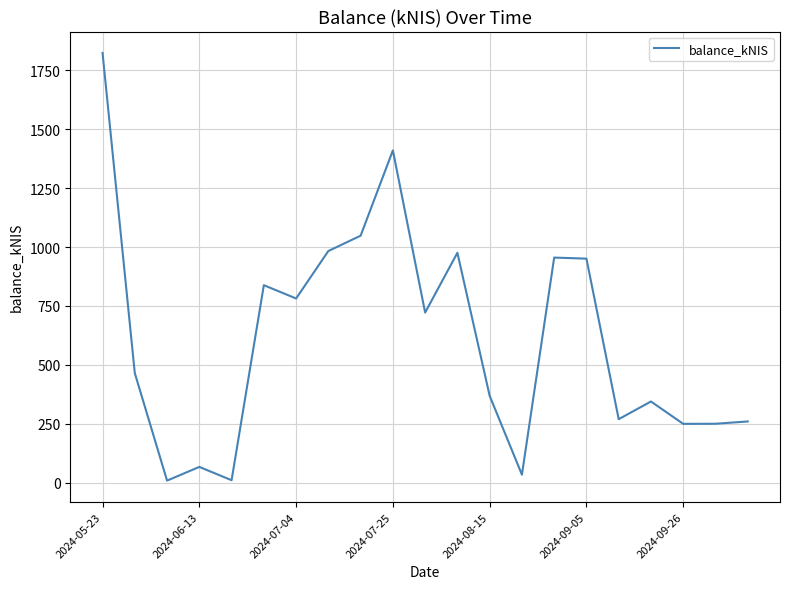

What is the greatest value displayed?

1823.9